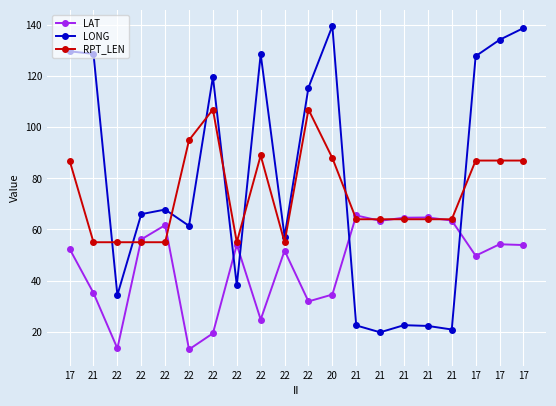

Reading left to right, transcribe all the data shown in this chart.

LAT: 52.4	35.1	13.4	56.1	61.7	13.0	19.3	54.0	24.7	51.7	31.8	34.5	65.5	63.4	64.6	64.7	63.5	49.7	54.2	53.9
LONG: 129.8	128.8	34.3	66.0	67.8	61.4	119.8	38.1	128.7	57.2	115.6	139.7	22.4	19.7	22.5	22.2	20.8	127.9	134.3	138.9
RPT_LEN: 87.0	55.0	55.0	55.0	55.0	95.0	107.0	55.0	89.0	55.0	107.0	88.0	64.0	64.0	64.0	64.0	64.0	87.0	87.0	87.0